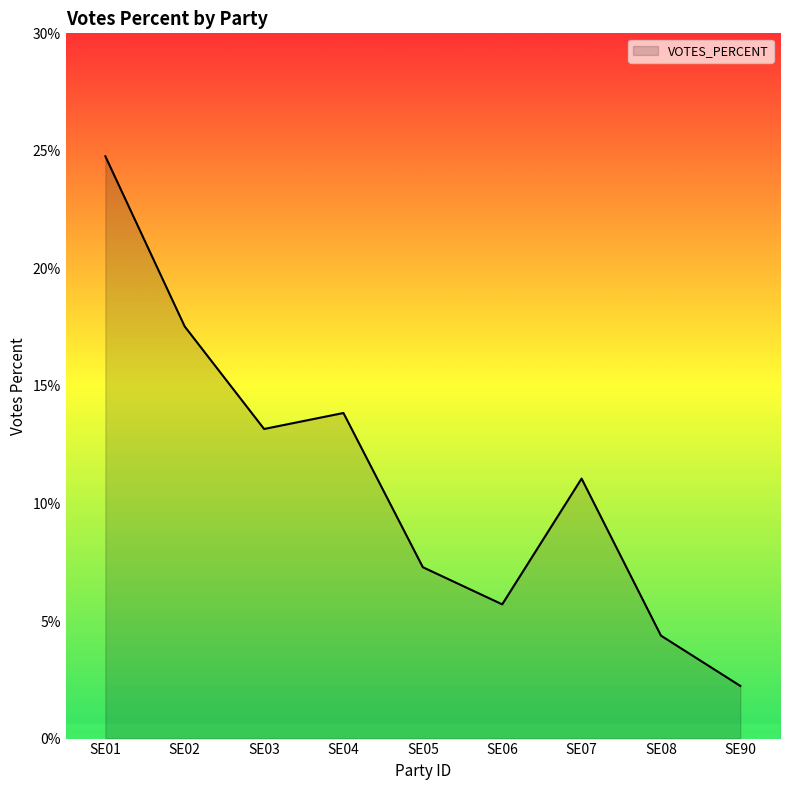

Rank the categories by value from lowest to highest.

SE90, SE08, SE06, SE05, SE07, SE03, SE04, SE02, SE01